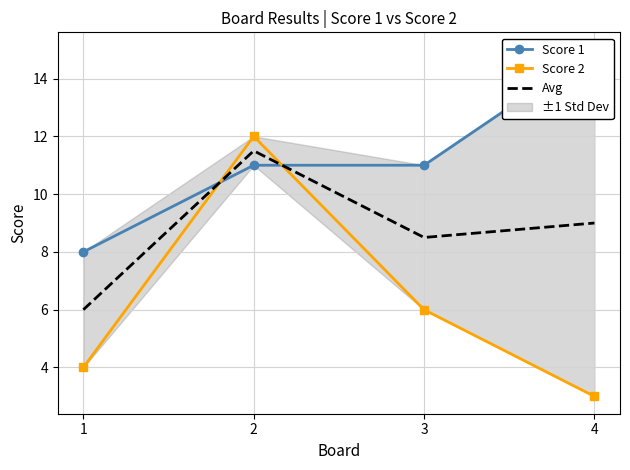

True or false: Score 1 has more than 1 interior local peaks.

False